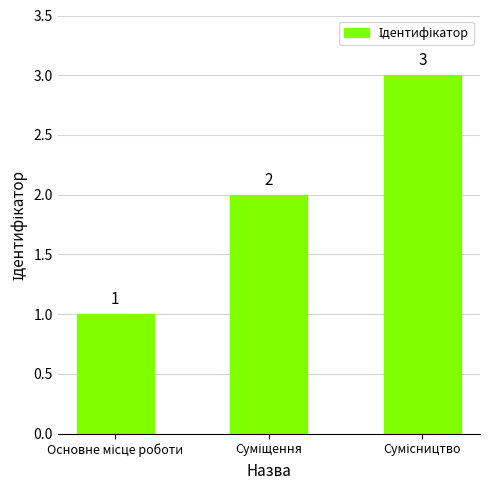

Are the bars grouped side by side (vs. stacked)?

No